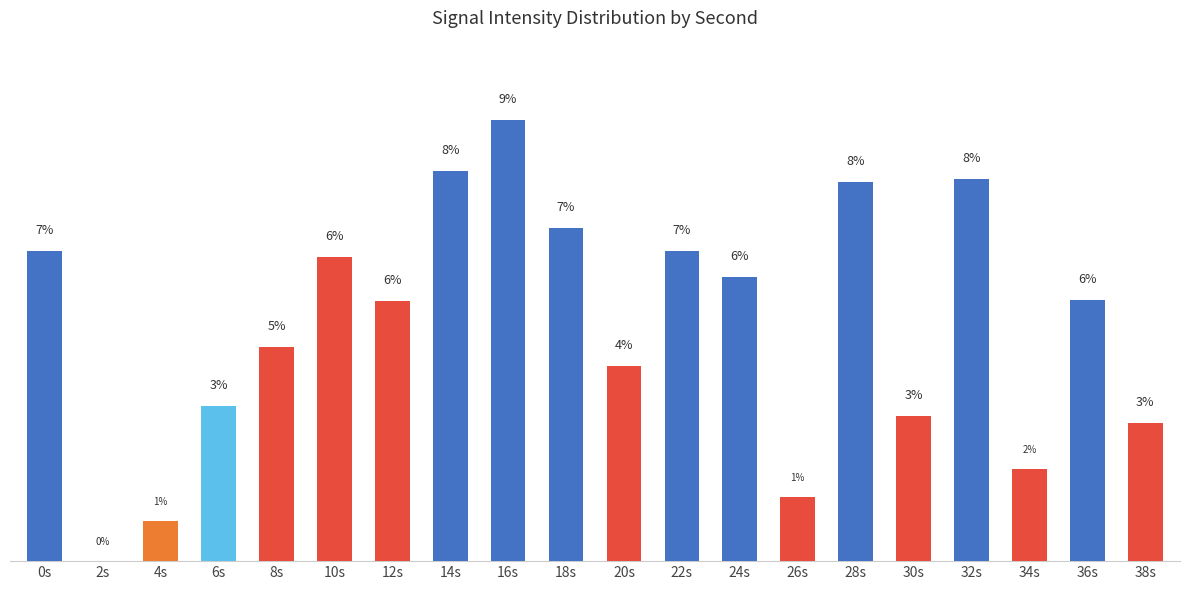

What is the difference between the maximum and minimum values?

9.4